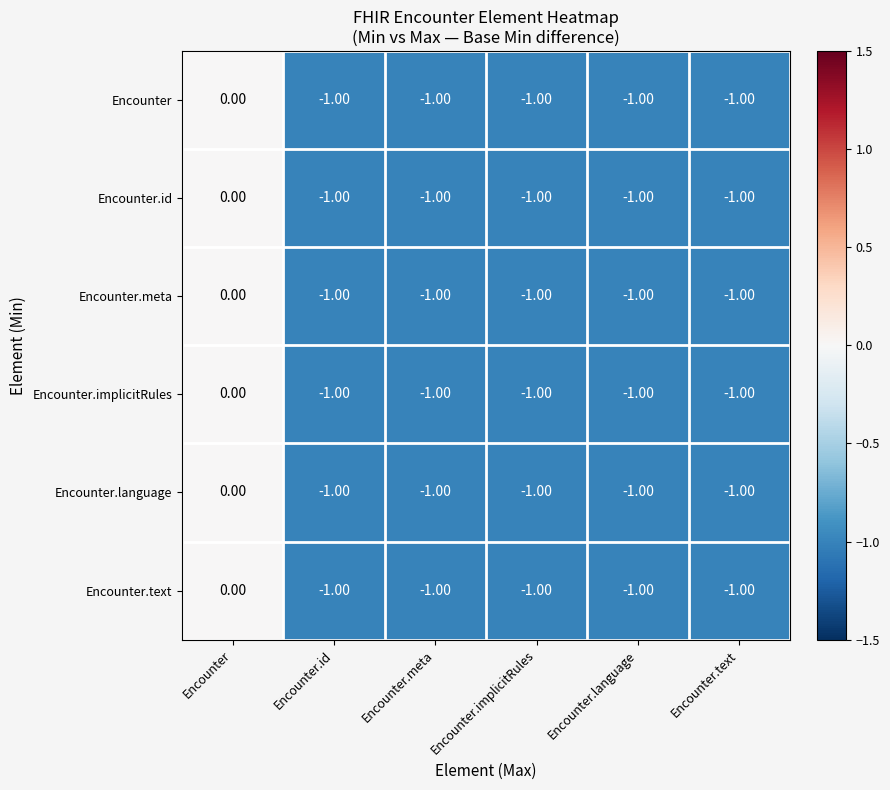

At which category is the sum across all series the highest?

Encounter